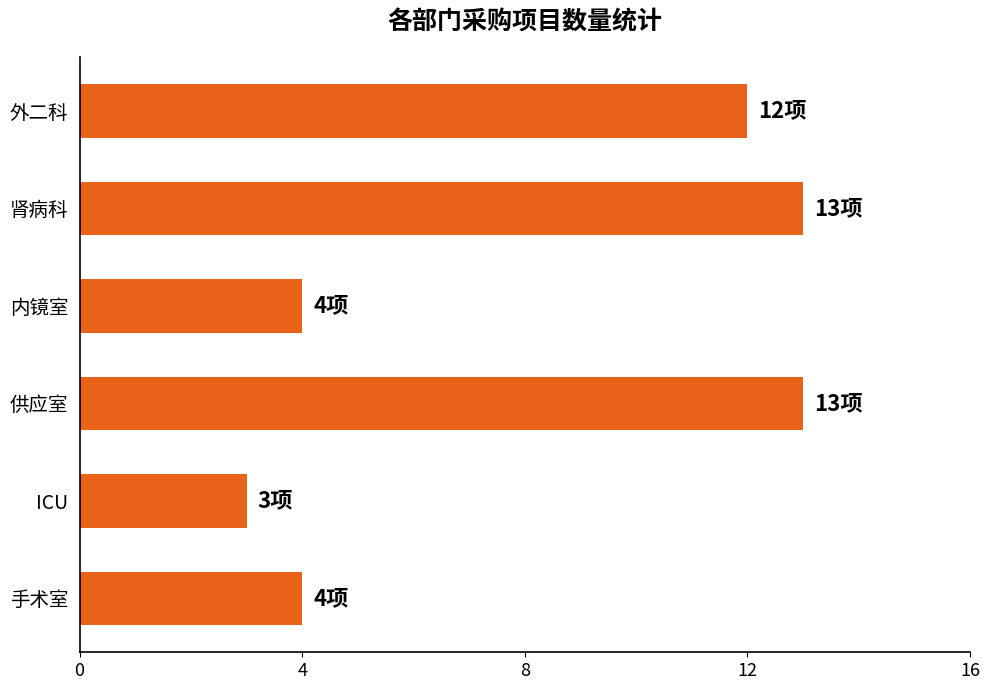

What value does the data have at 手术室?

4